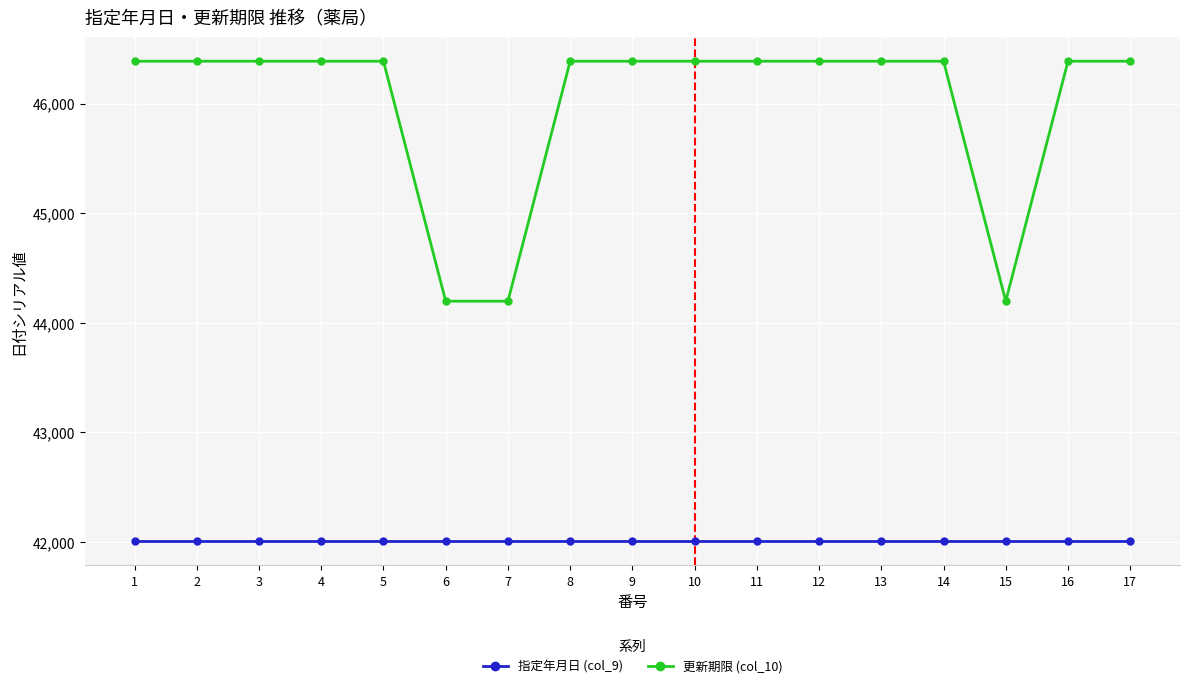

What is the value of the 指定年月日 (col_9) point at the 4th from the left?

42005